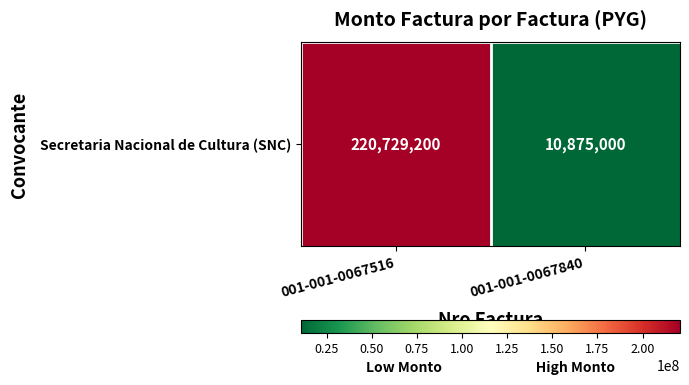

List the labels in order of value, smallest first.

001-001-0067840, 001-001-0067516